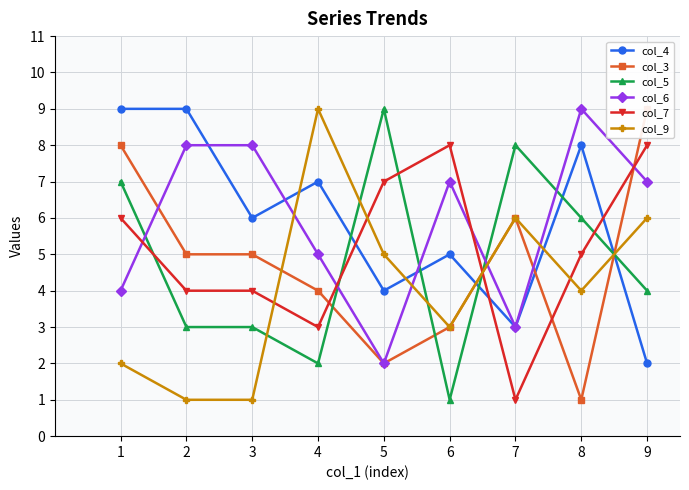

Reading left to right, what are all the values shown in this chart?

col_4: 1=9	2=9	3=6	4=7	5=4	6=5	7=3	8=8	9=2
col_3: 1=8	2=5	3=5	4=4	5=2	6=3	7=6	8=1	9=9
col_5: 1=7	2=3	3=3	4=2	5=9	6=1	7=8	8=6	9=4
col_6: 1=4	2=8	3=8	4=5	5=2	6=7	7=3	8=9	9=7
col_7: 1=6	2=4	3=4	4=3	5=7	6=8	7=1	8=5	9=8
col_9: 1=2	2=1	3=1	4=9	5=5	6=3	7=6	8=4	9=6